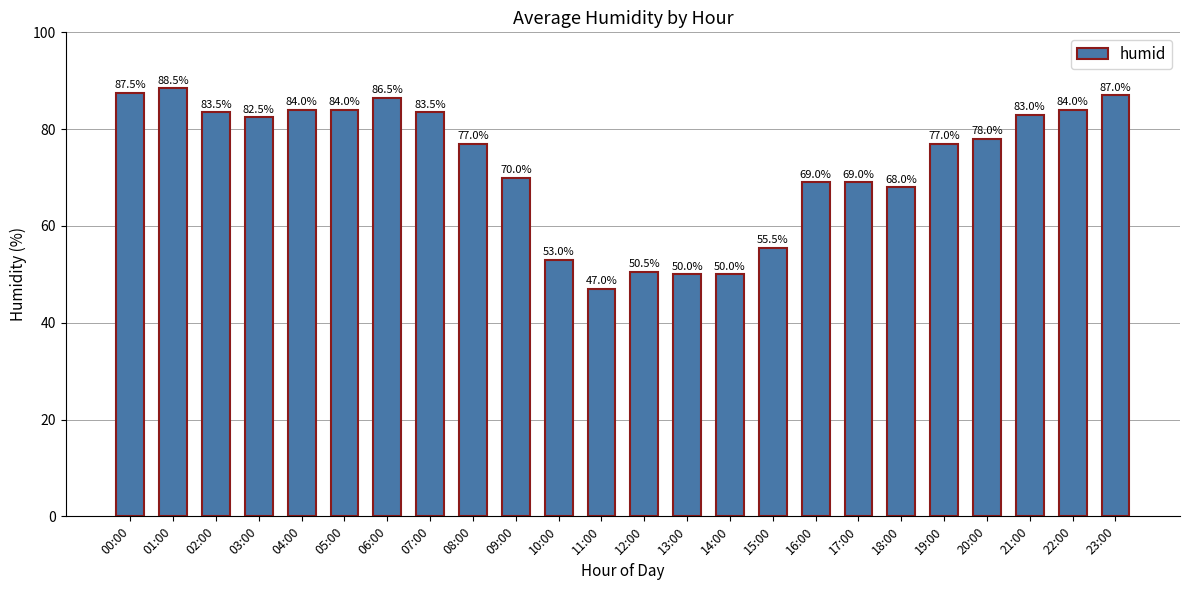

What is the difference between the maximum and minimum values?

41.5